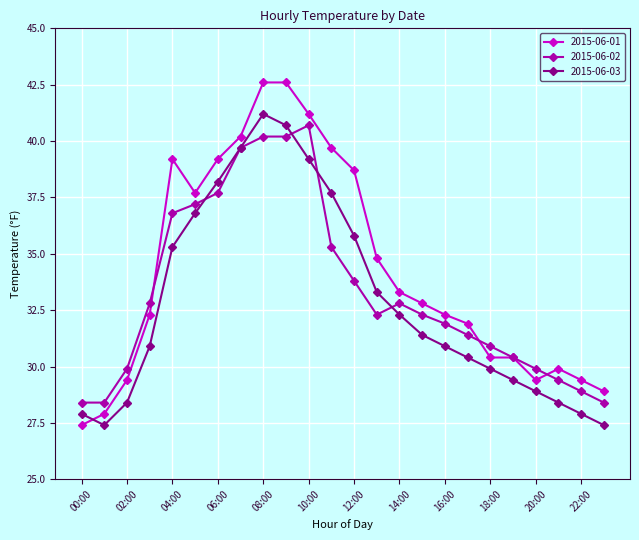

How many intersections are there between 2015-06-03 and 2015-06-01?

1